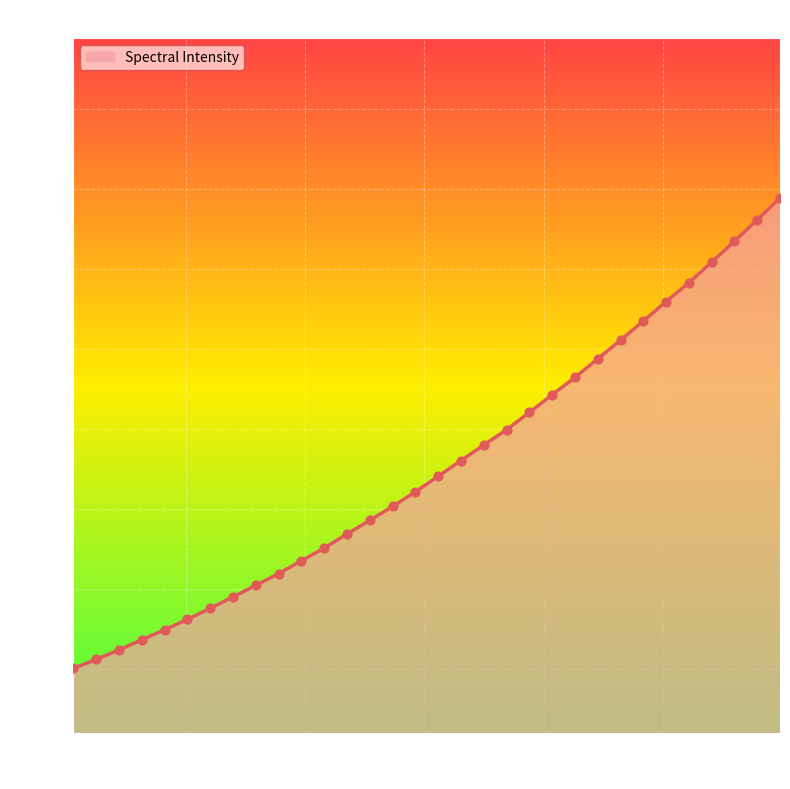

What is the smallest value displayed?

1503.1